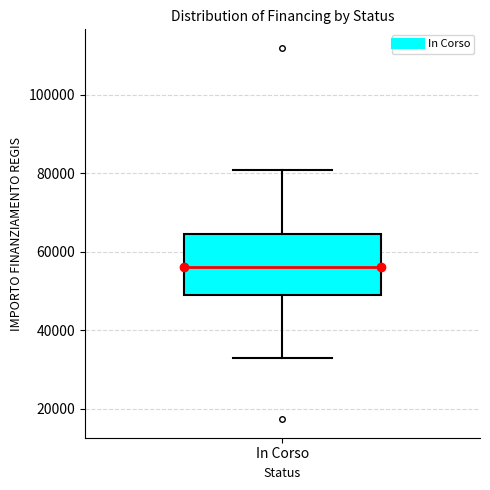

Read this box plot against the y-axis: the position of the median line, the range covered by the box, and the ends of both whiskers. The values are not printed on the chart, so give them approximately, as read against the axis.

median 56000, box 50000 to 64000, whiskers 32000 to 80000